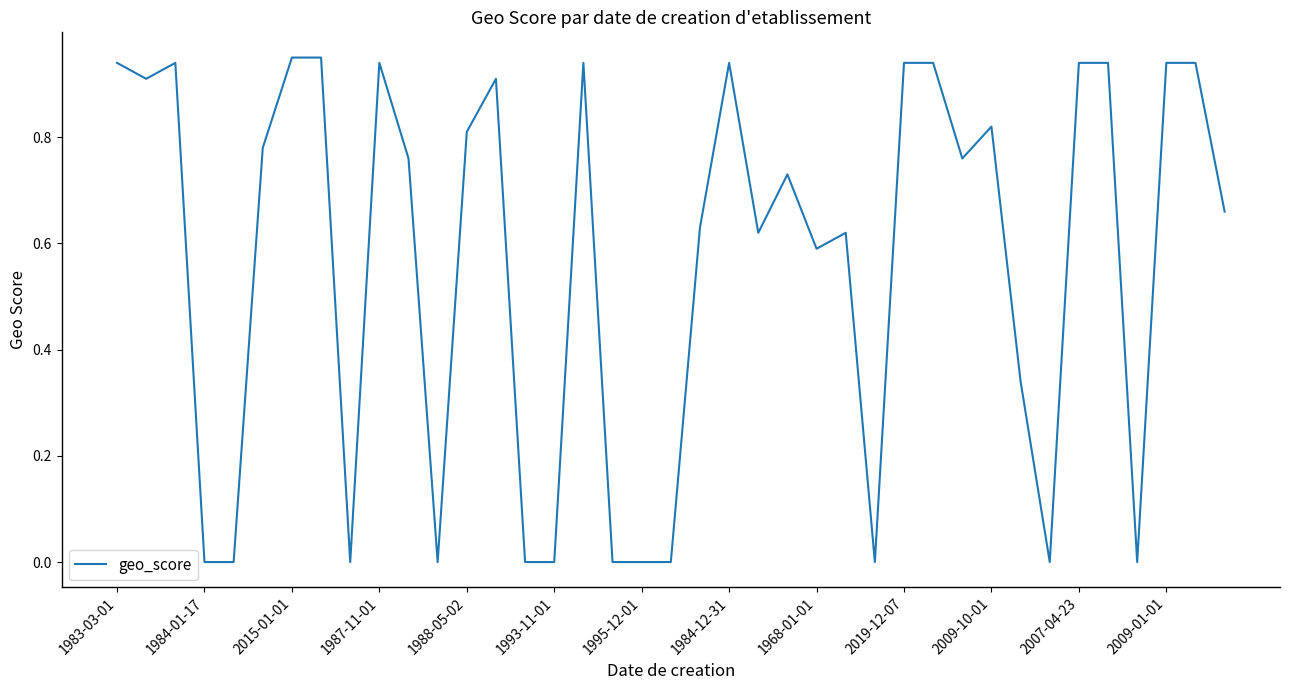

Reading left to right, extract all data points from this chart.

0.9	0.9	0.9	0.0	0.0	0.8	0.9	0.9	0.0	0.9	0.8	0.0	0.8	0.9	0.0	0.0	0.9	0.0	0.0	0.0	0.6	0.9	0.6	0.7	0.6	0.6	0.0	0.9	0.9	0.8	0.8	0.3	0.0	0.9	0.9	0.0	0.9	0.9	0.7